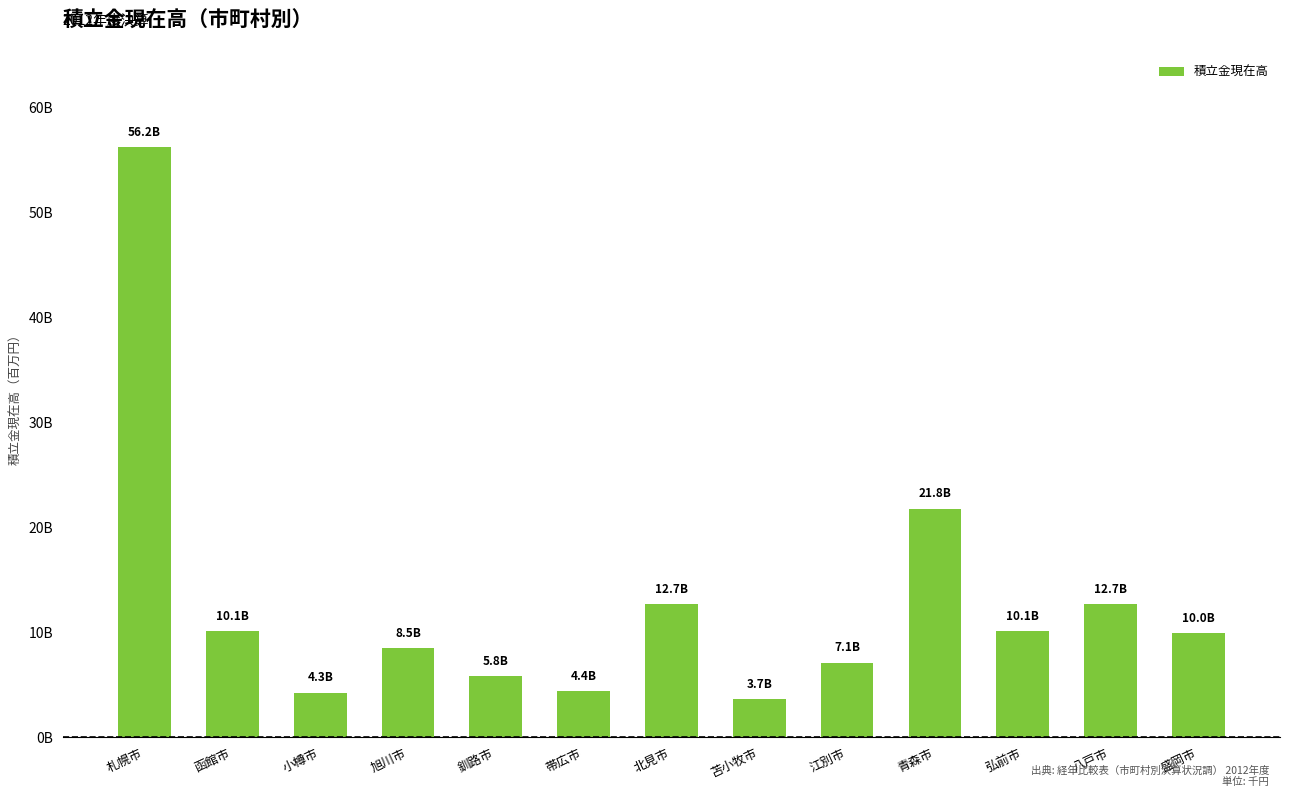

At which label does the data first exceed 9964255?

札幌市